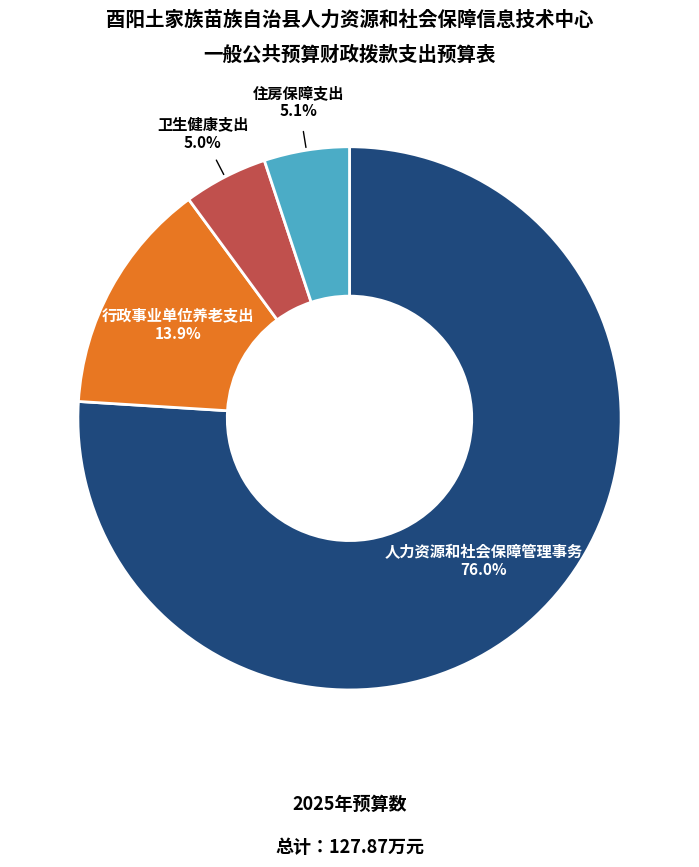

Which category accounts for the majority?

人力资源和社会保障管理事务